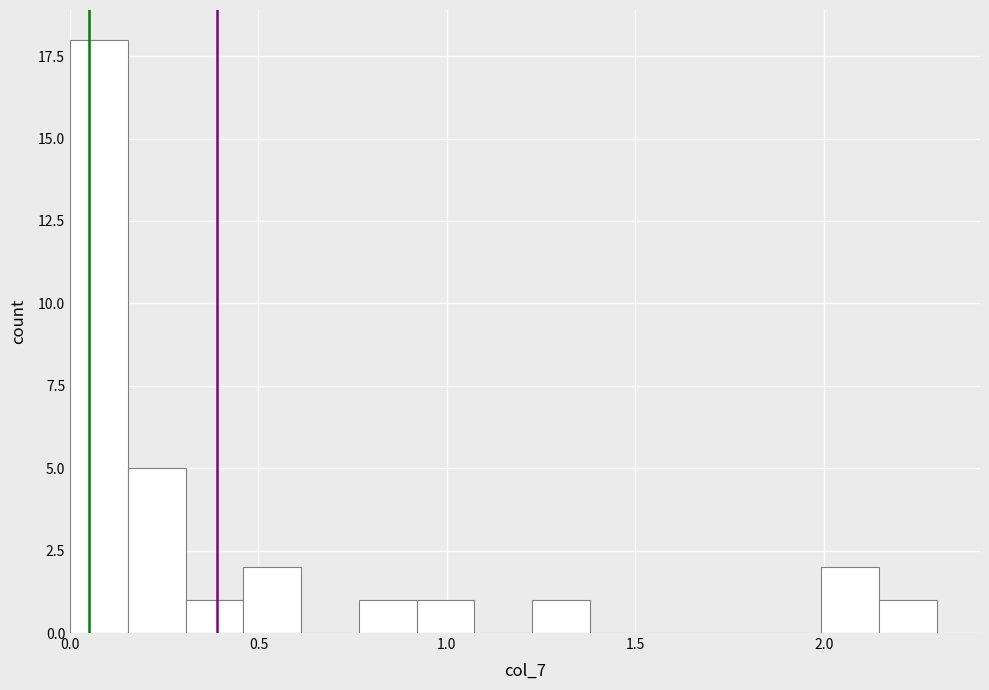

Around what value on the x-axis is the tallest bar? Give the approximate position of its centre, as read against the axis.

0.10